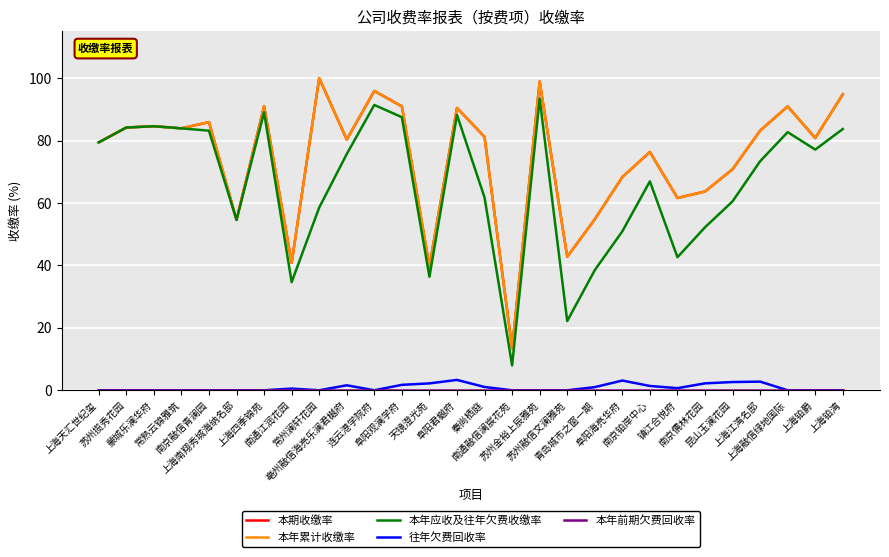

How many interior local valleys does the 往年欠费回收率 series have?

3